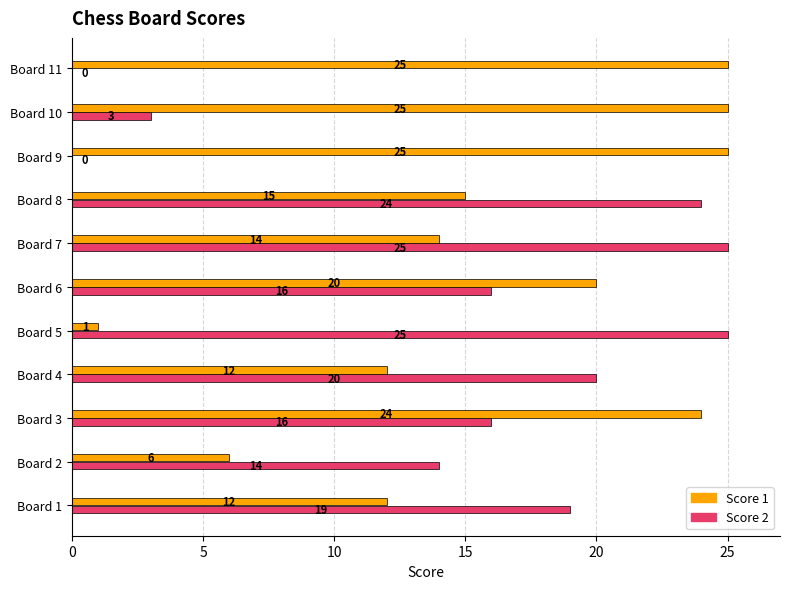

What is the sum of all Score 2 values?

162